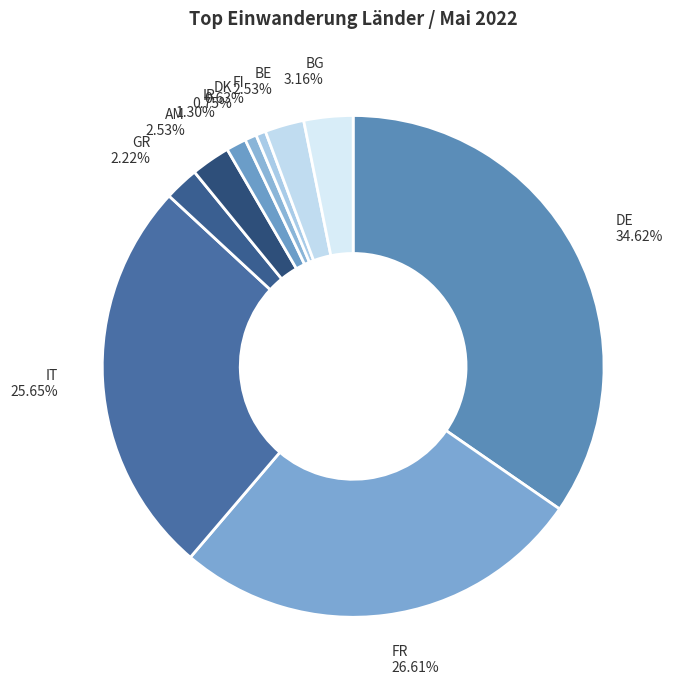

Count the number of slices in the pie.

10